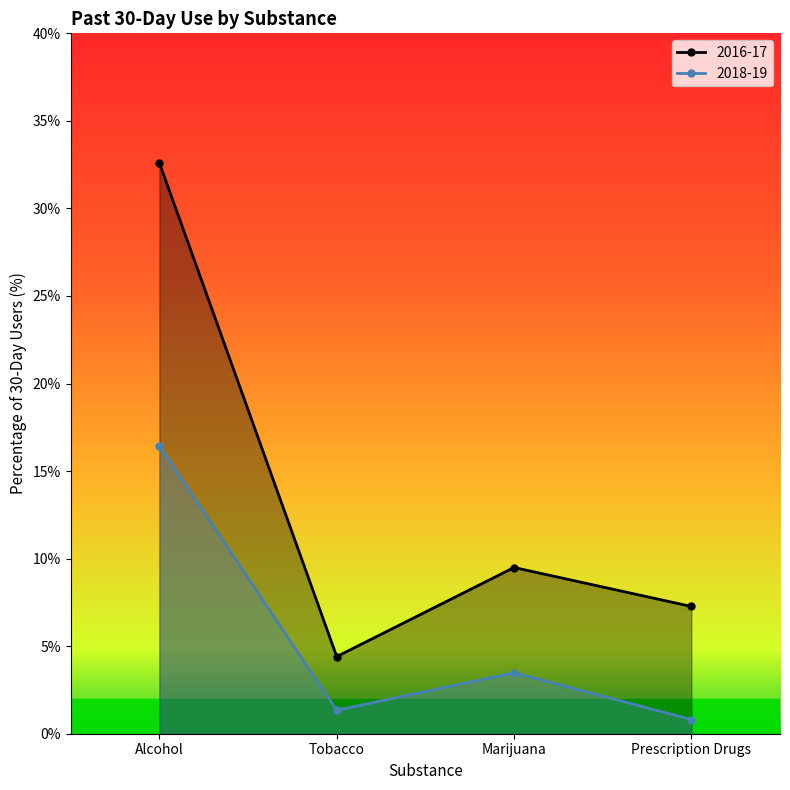

Does the chart have visible grid lines?

No